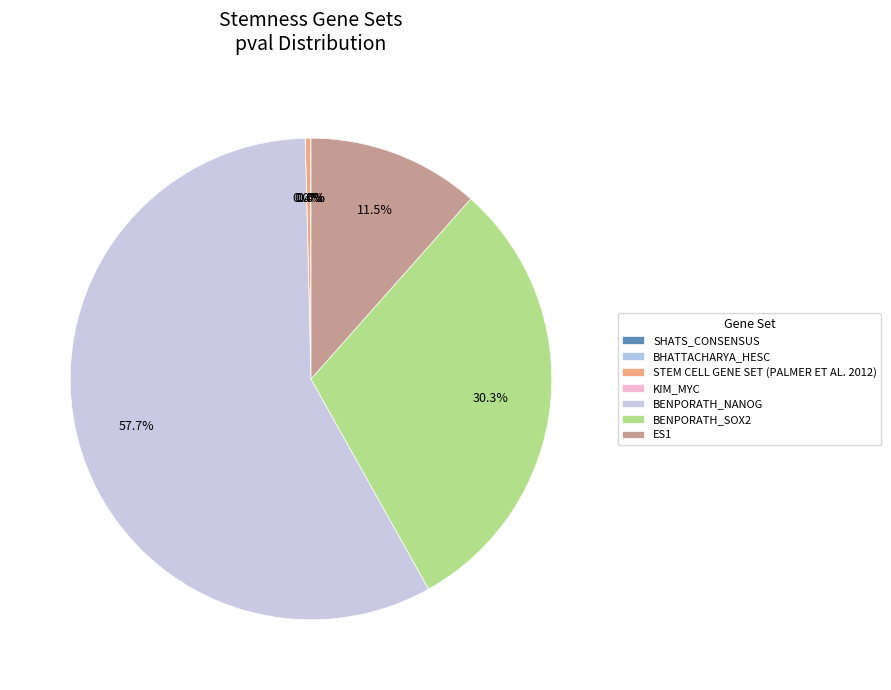

To the nearest percent, what portion does BENPORATH_SOX2 represent?

30%